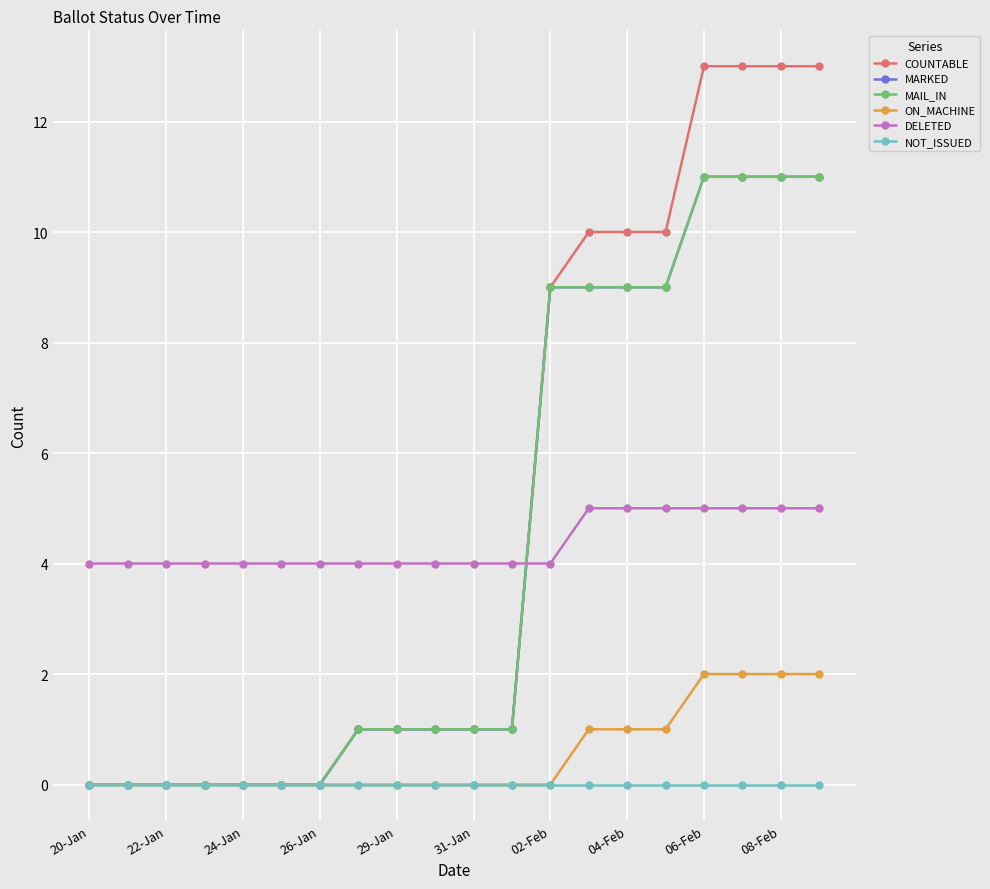

True or false: NOT_ISSUED and MARKED cross at least once.

False